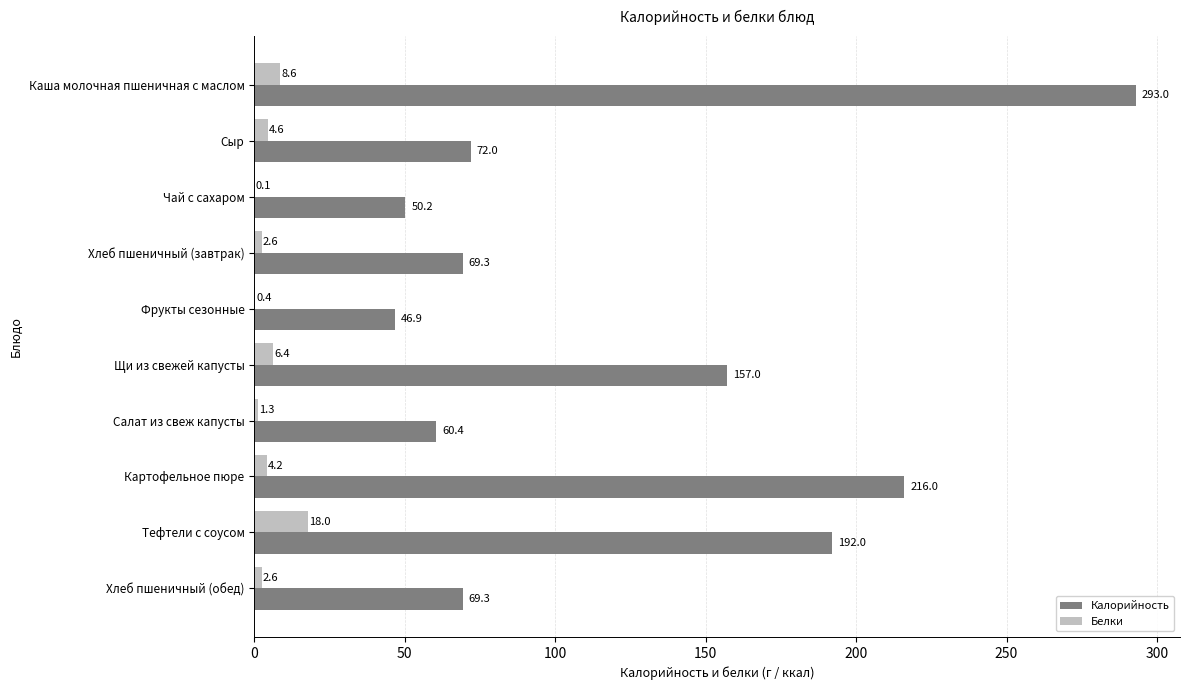

Between Каша молочная пшеничная с маслом and Салат из свеж капусты, which series saw the biggest shift?

Калорийность